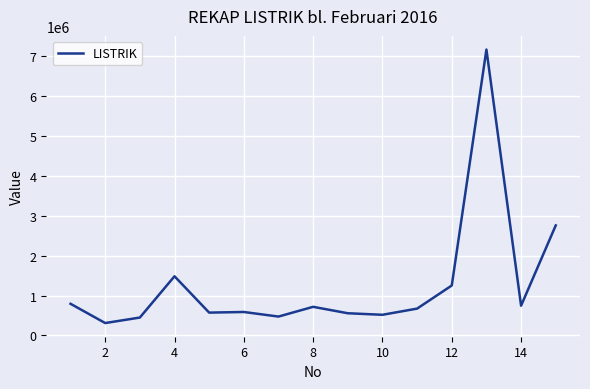

What is the greatest value displayed?

7152212